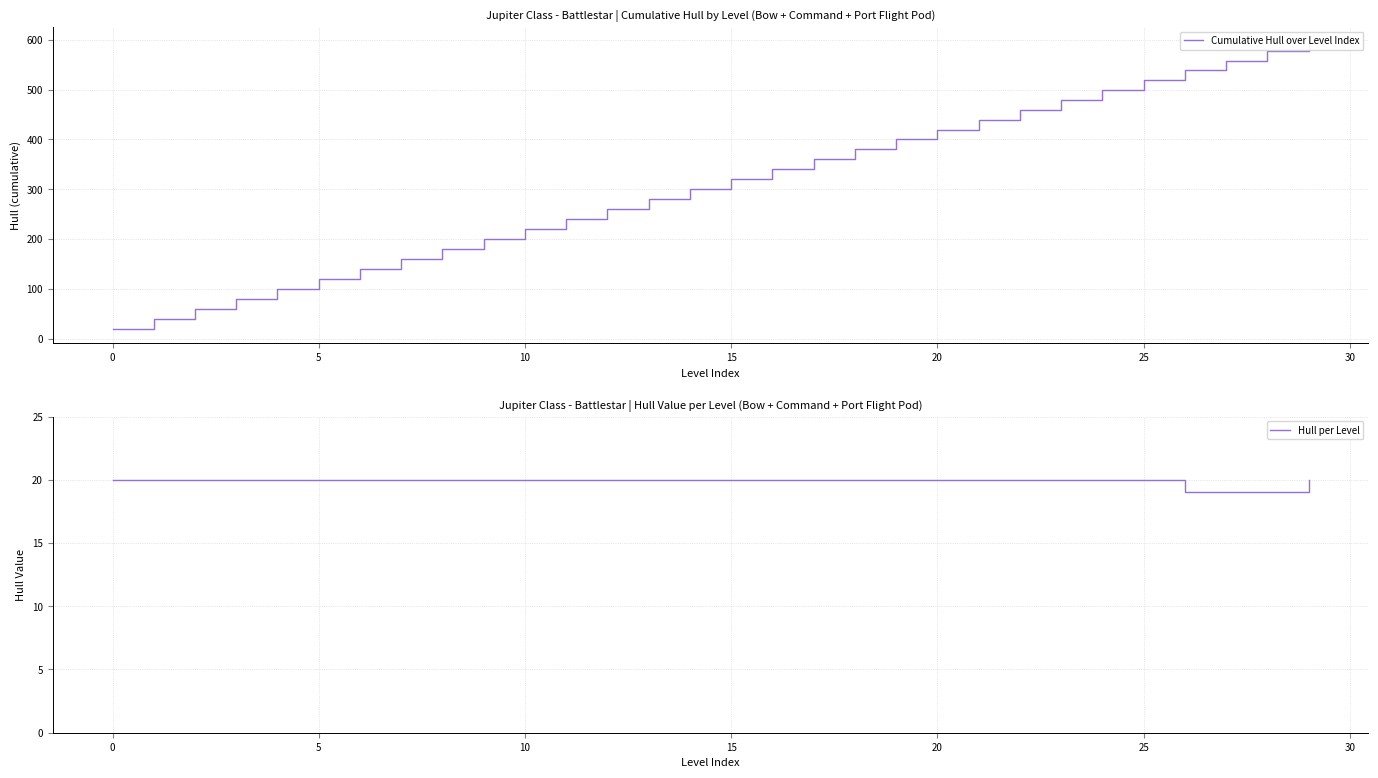

Does the chart have visible grid lines?

Yes